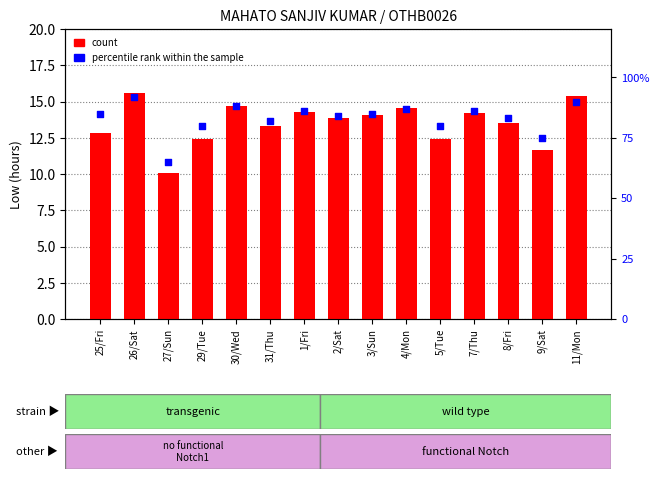

Is the value of count at 5/Tue greater than the value of percentile rank within the sample at 26/Sat?

No